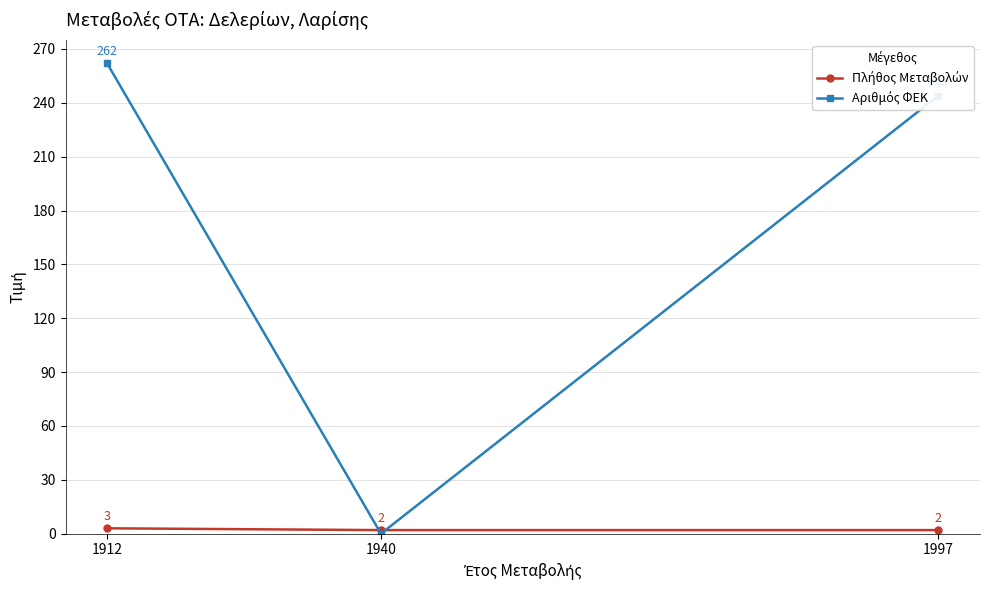

At which category is the sum across all series the highest?

1912